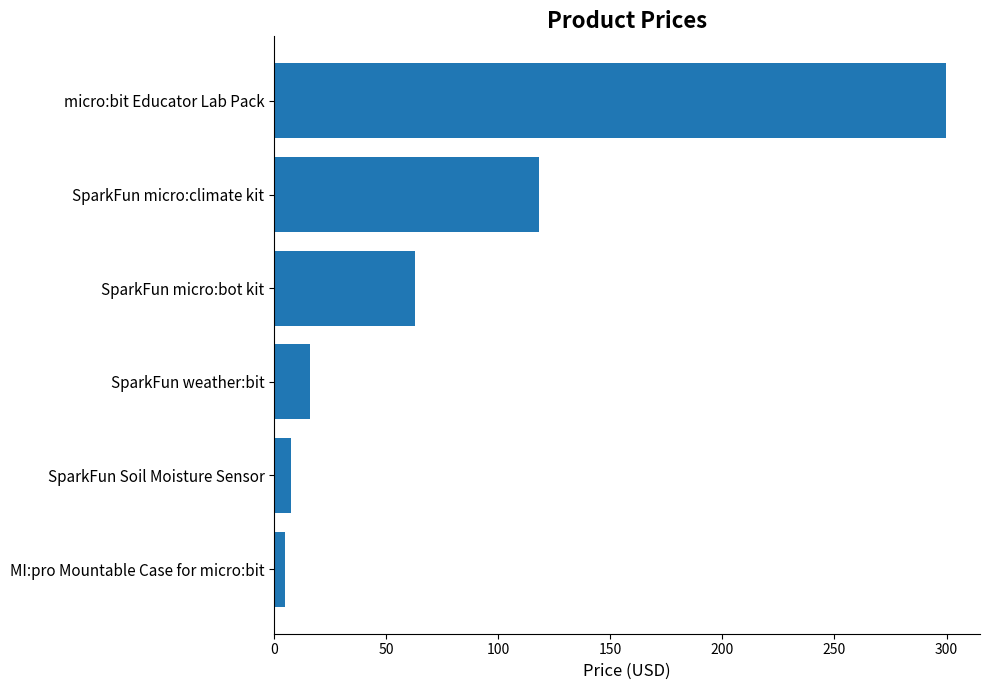

How many series are shown in this chart?

1